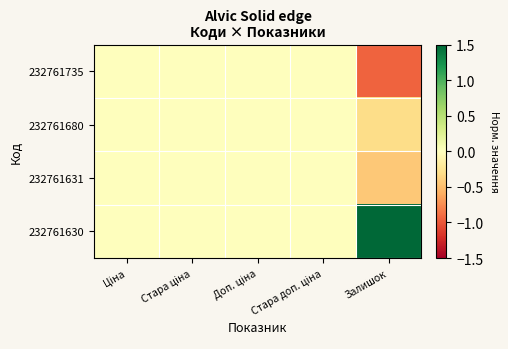

Which series has the widest spread of values?

232761630